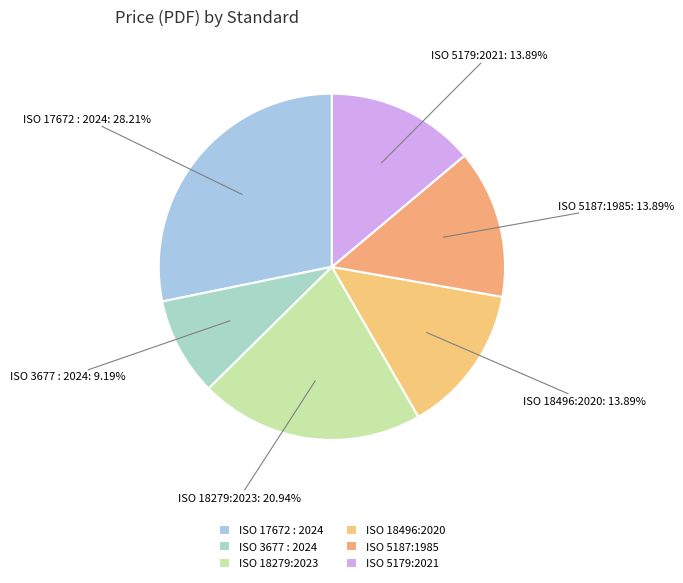

Count the number of slices in the pie.

6